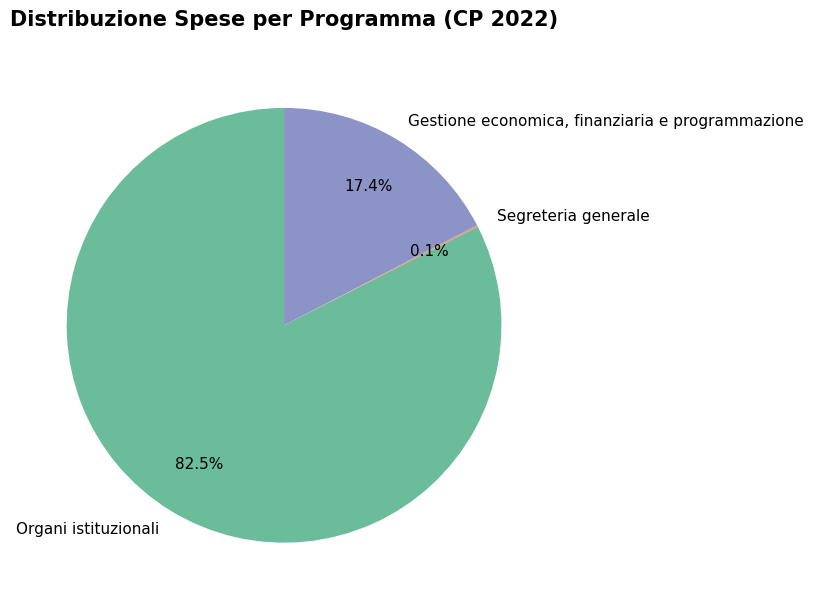

Do Gestione economica, finanziaria e programmazione and Organi istituzionali together represent more than half of the pie?

Yes